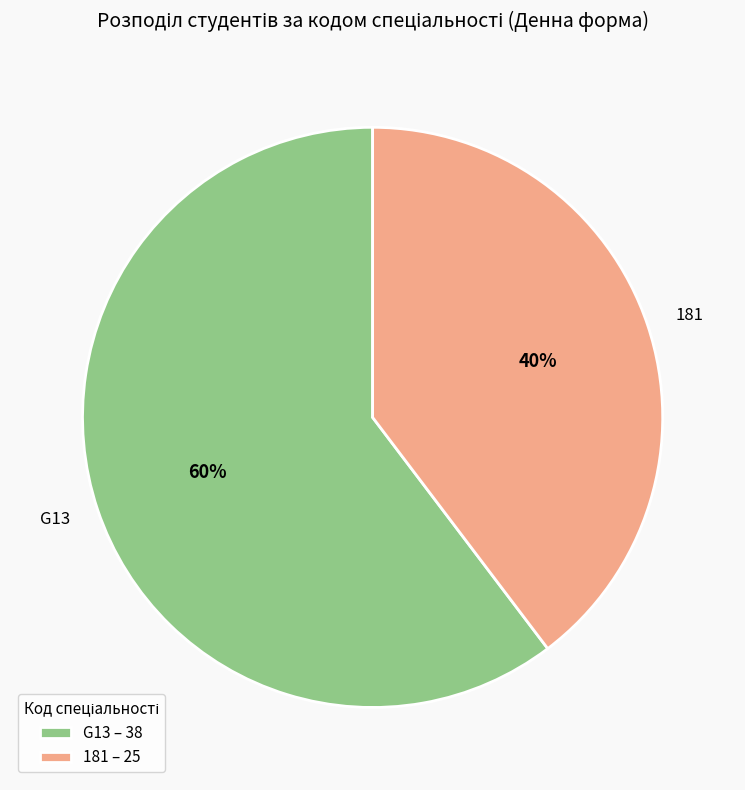

What is the ratio of the value at 181 to the value at G13?

0.7